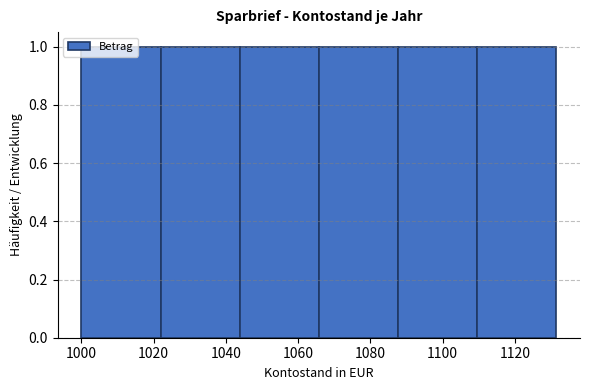

Reading left to right, transcribe this chart: for each bar, give the range it covers on the x-axis and its height. Neither the bar edges nor the heights are printed on the chart, so give them approximately, as read against the axes.

1000 to 1022: 1
1022 to 1044: 1
1044 to 1066: 1
1066 to 1088: 1
1088 to 1110: 1
1110 to 1132: 1